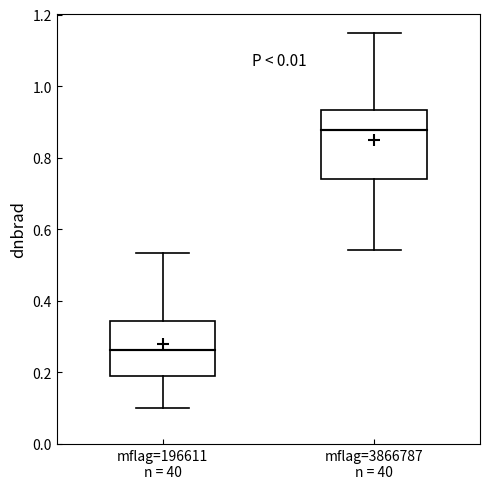

Which box's median line is the highest?

mflag=3866787 n = 40